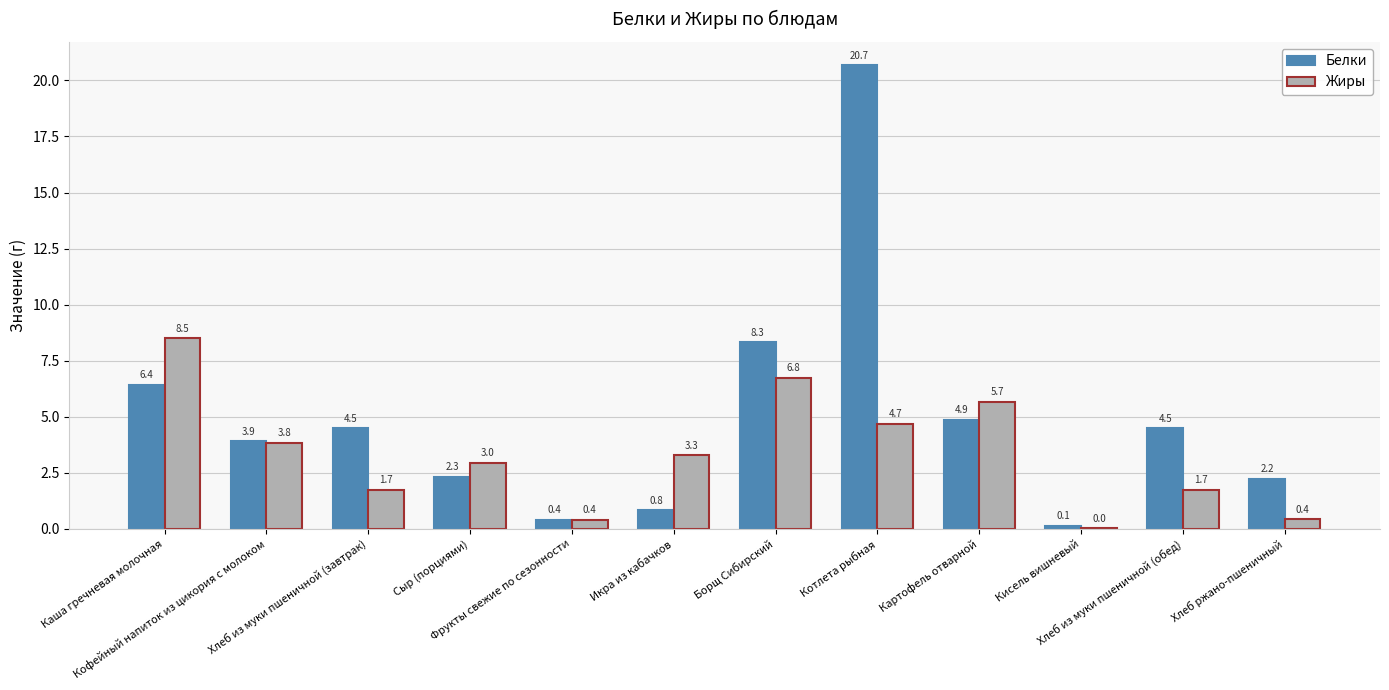

Where is Белки nearest to the value 10?

Борщ Сибирский